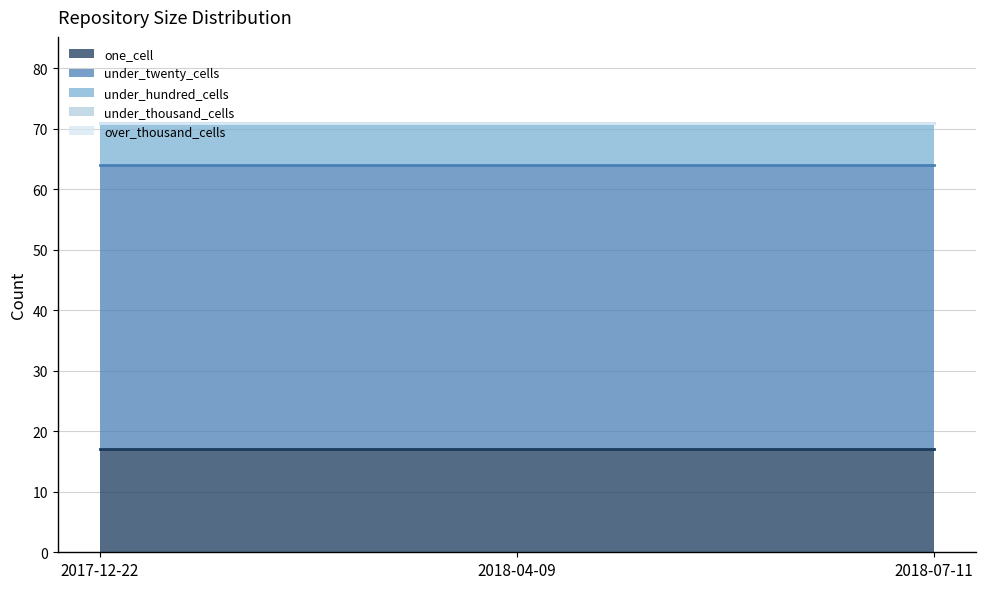

What is the sum of the under_hundred_cells values at 2017-12-22 and 2018-04-09?

14